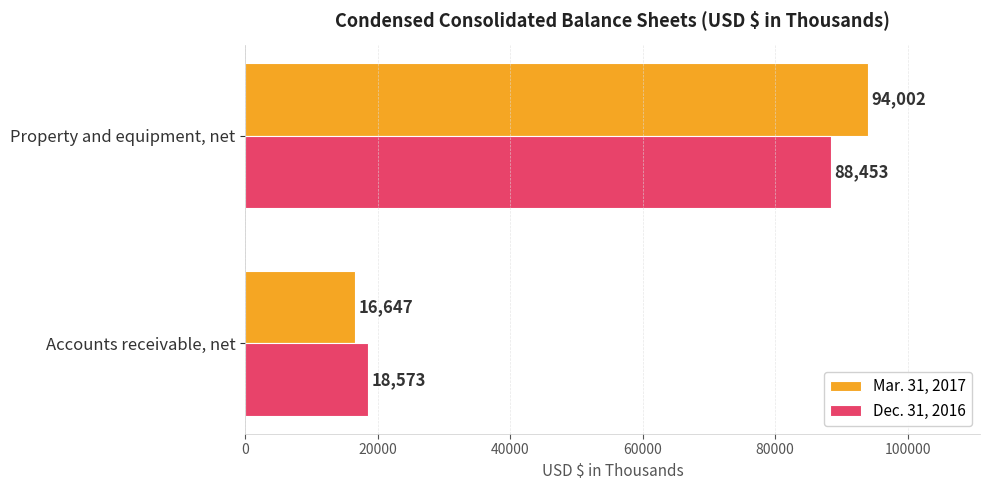

Is the value of Mar. 31, 2017 at Property and equipment, net greater than the value of Dec. 31, 2016 at Accounts receivable, net?

Yes